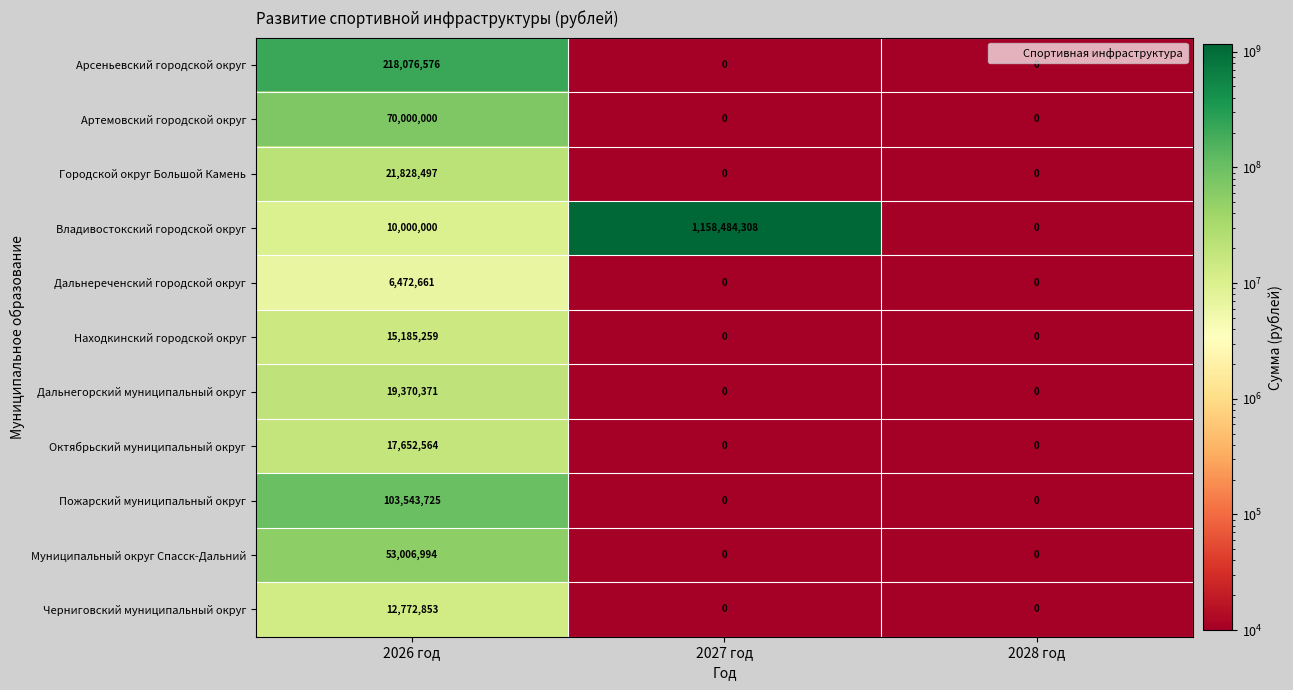

Is it true that Владивостокский городской округ equals 10000000 at 2026 год?

True